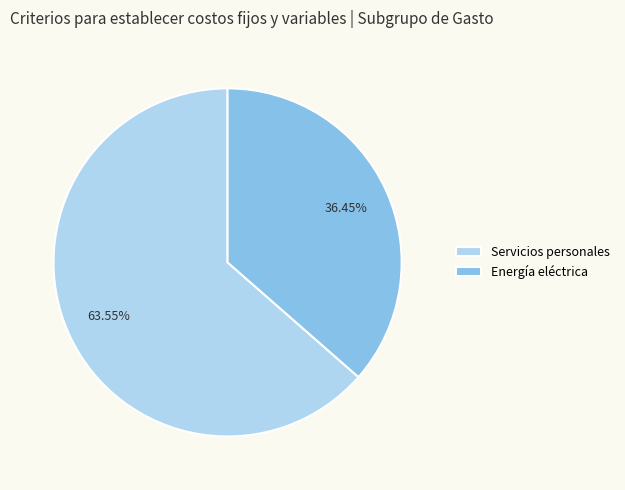

How many segments does this pie chart have?

2